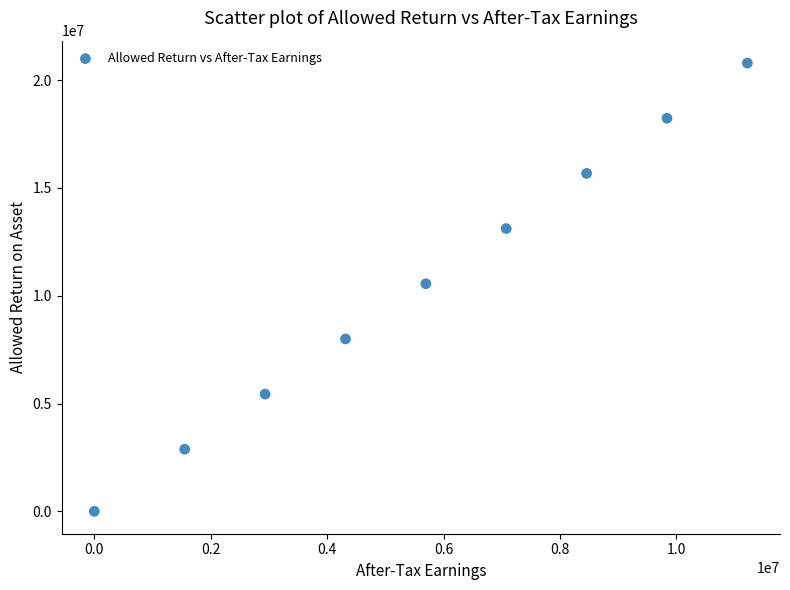

What is the range of X values (max minus min)?

11218964.9